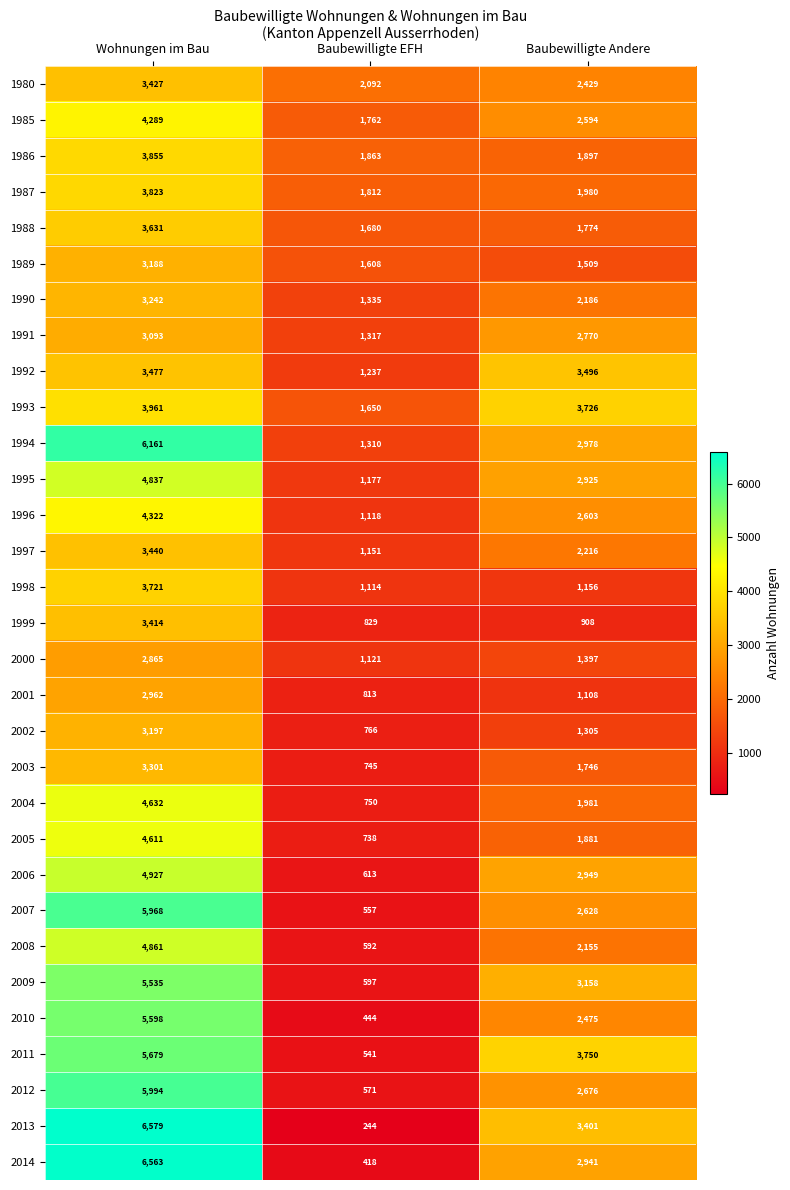

How many data points does each series have?

3